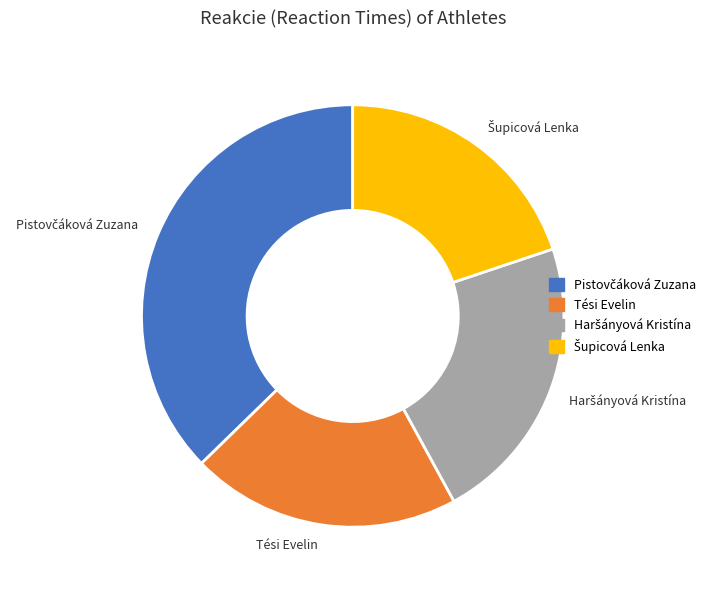

Does Tési Evelin represent more than half of the total?

No